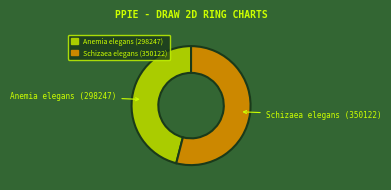

Does Schizaea elegans (350122) account for over 50% of the chart?

Yes